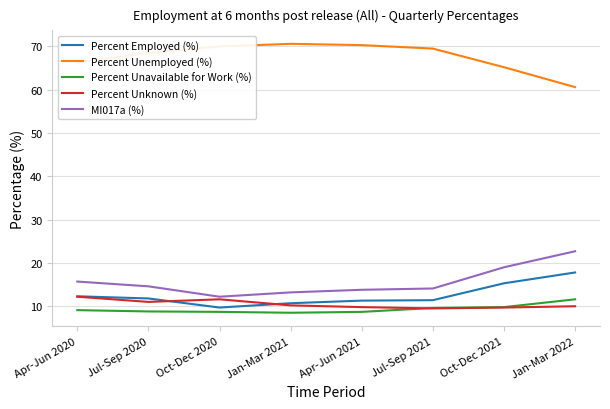

What is the sum of all Percent Unavailable for Work (%) values?

74.8